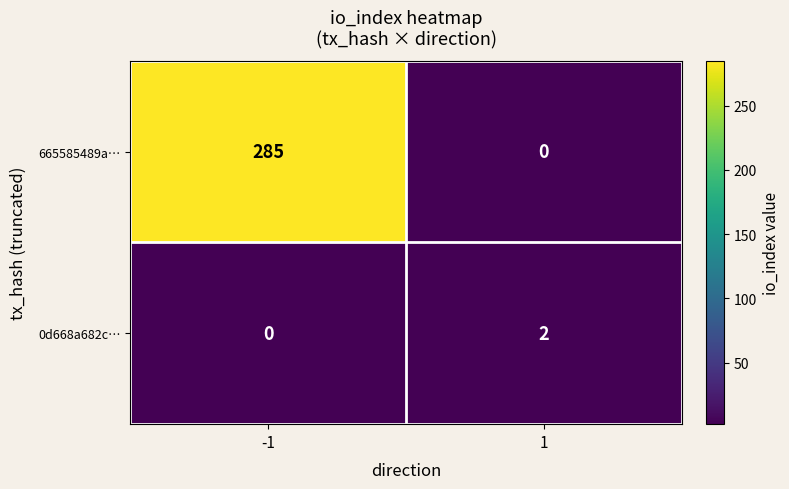

Is it true that 665585489a… equals -92 at 1?

False